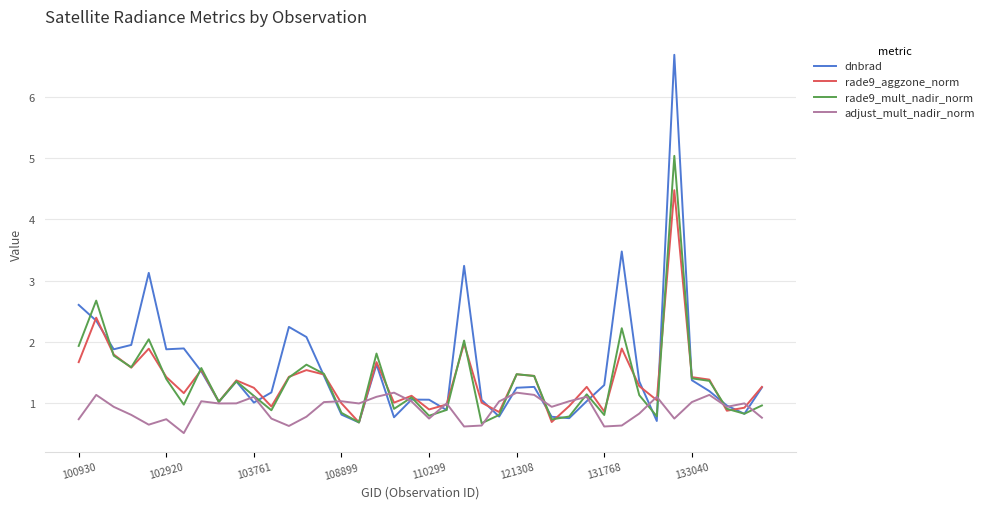

Which series has the widest spread of values?

dnbrad